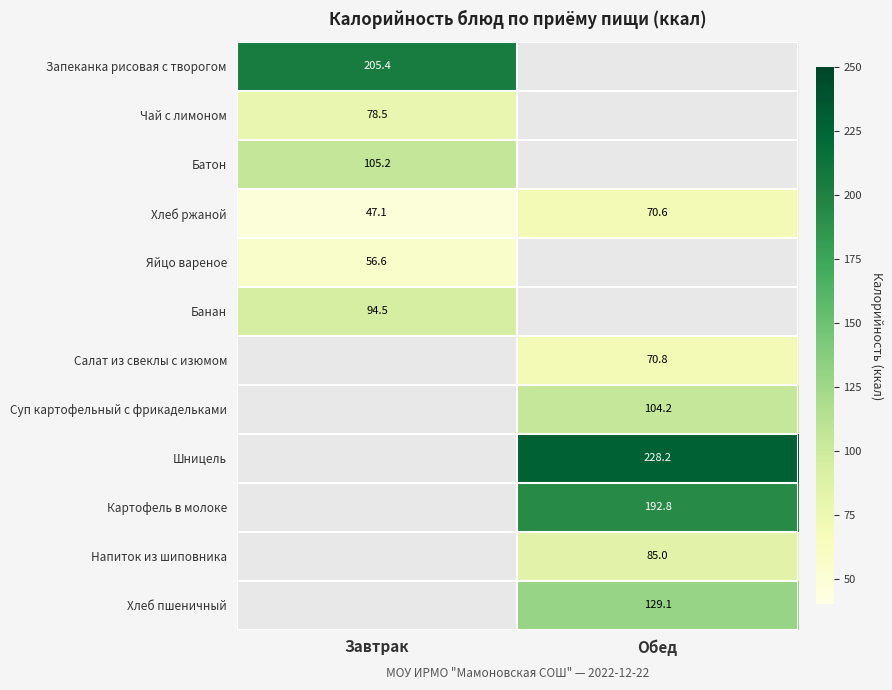

True or false: Суп картофельный с фрикадельками has a value of 104.2 at Обед.

True